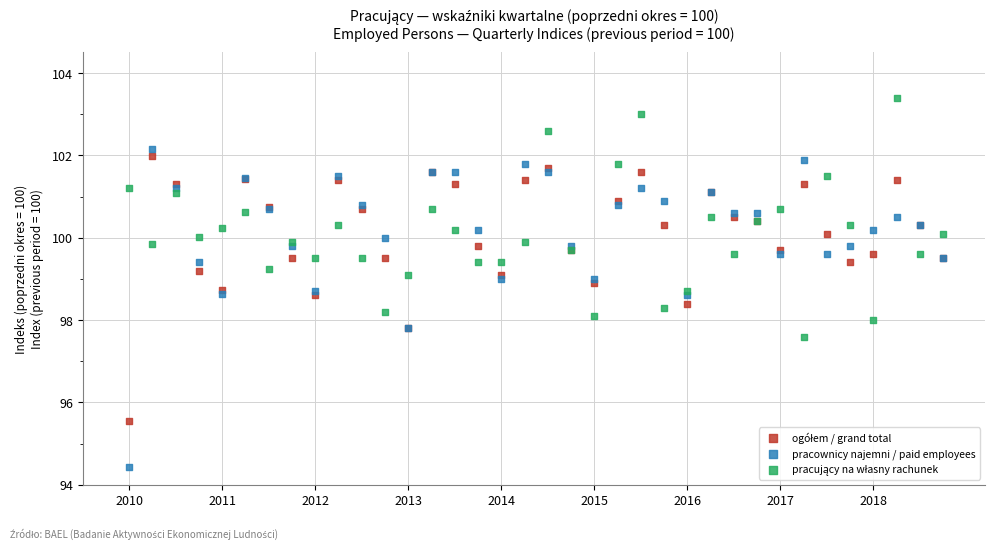

Which series contains the lowest Y value?

pracownicy najemni / paid employees